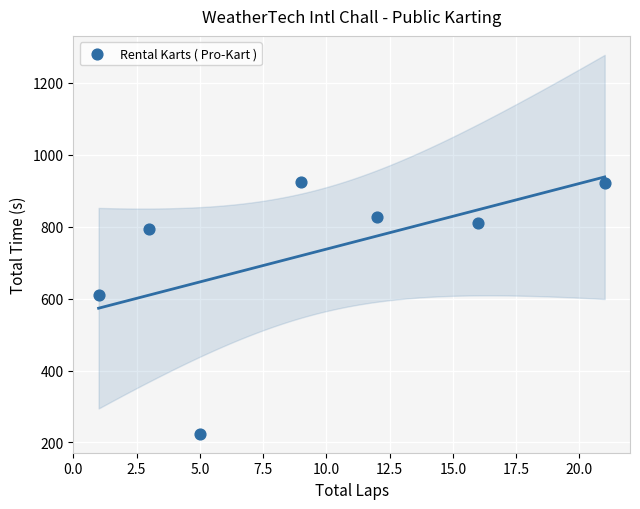

What is the range of Y values (max minus min)?

699.5